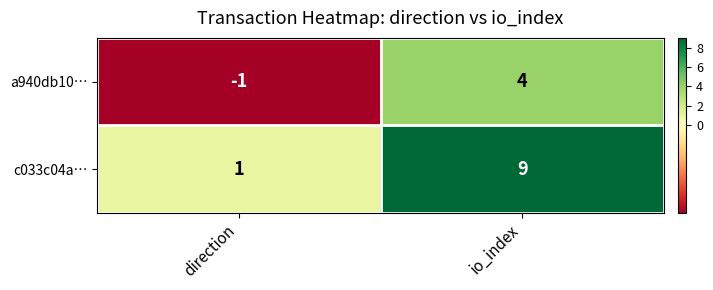

Count the number of data series in this chart.

2